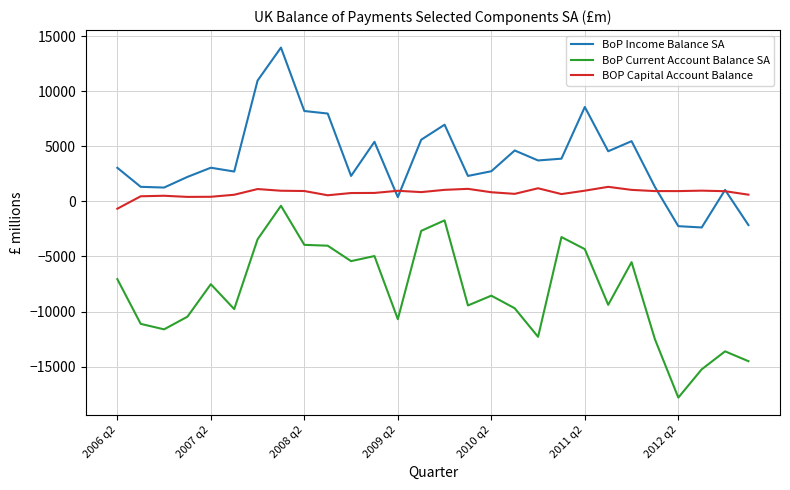

Count the number of data series in this chart.

3